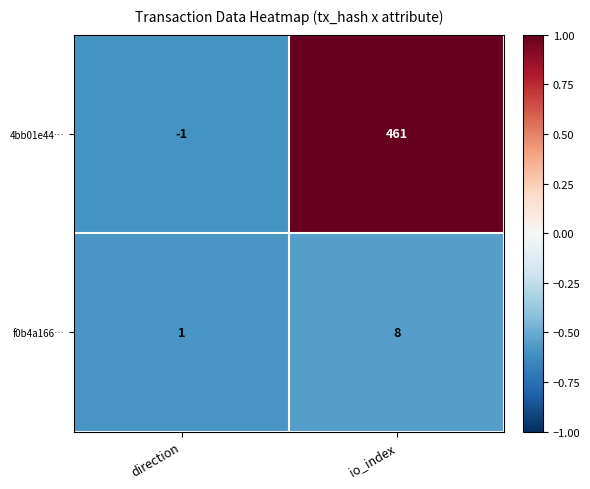

What is the sum of the 4bb01e44… values at direction and io_index?

460